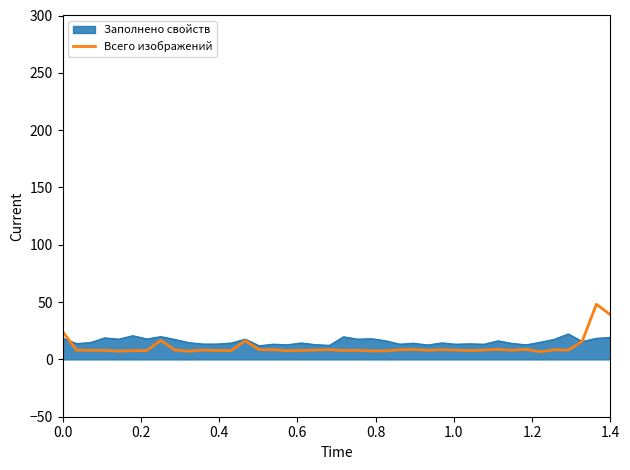

Which series has the largest range (max minus min)?

Всего изображений